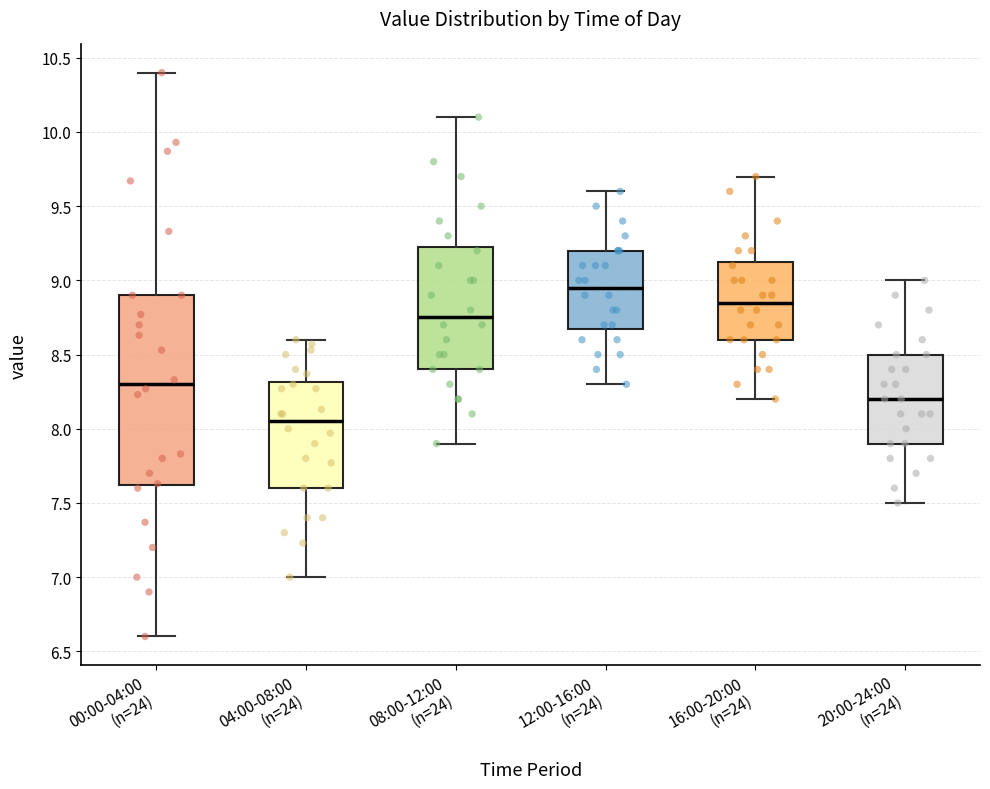

Where is the upper edge of the box for 16:00-20:00 (n=24) on the y-axis? The values are not printed on the chart, so give them approximately, as read against the axis.

9.15